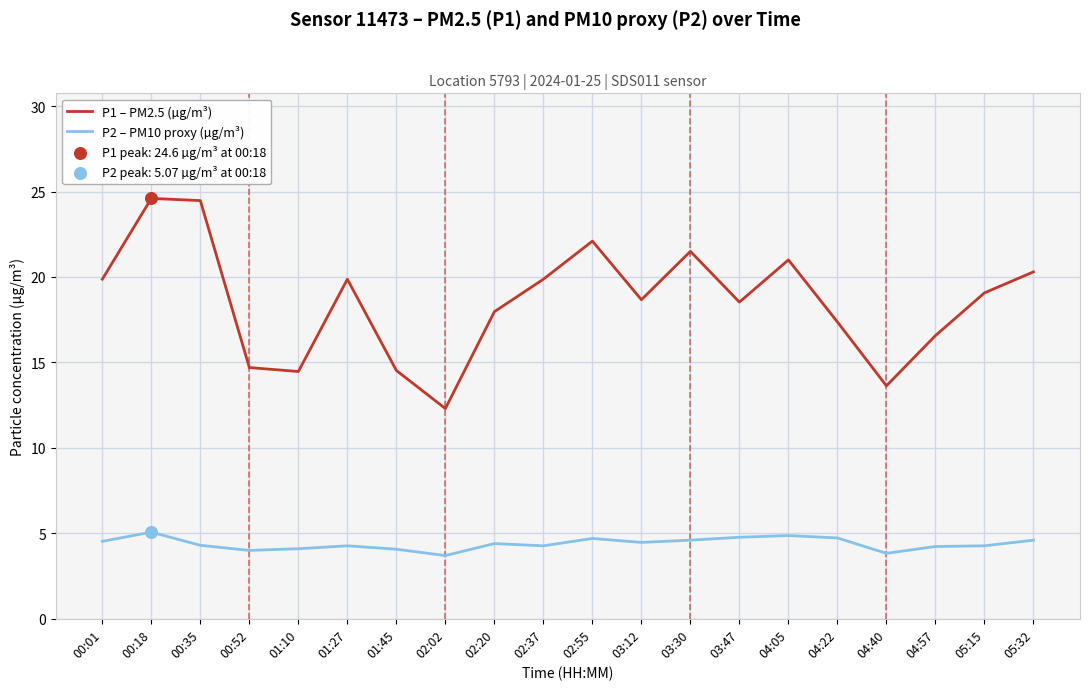

What is the spread (max minus min) of values at 03:47?

13.8